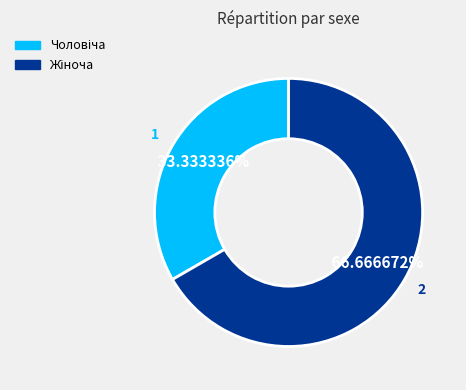

Is there any slice that represents more than half of the pie?

Yes